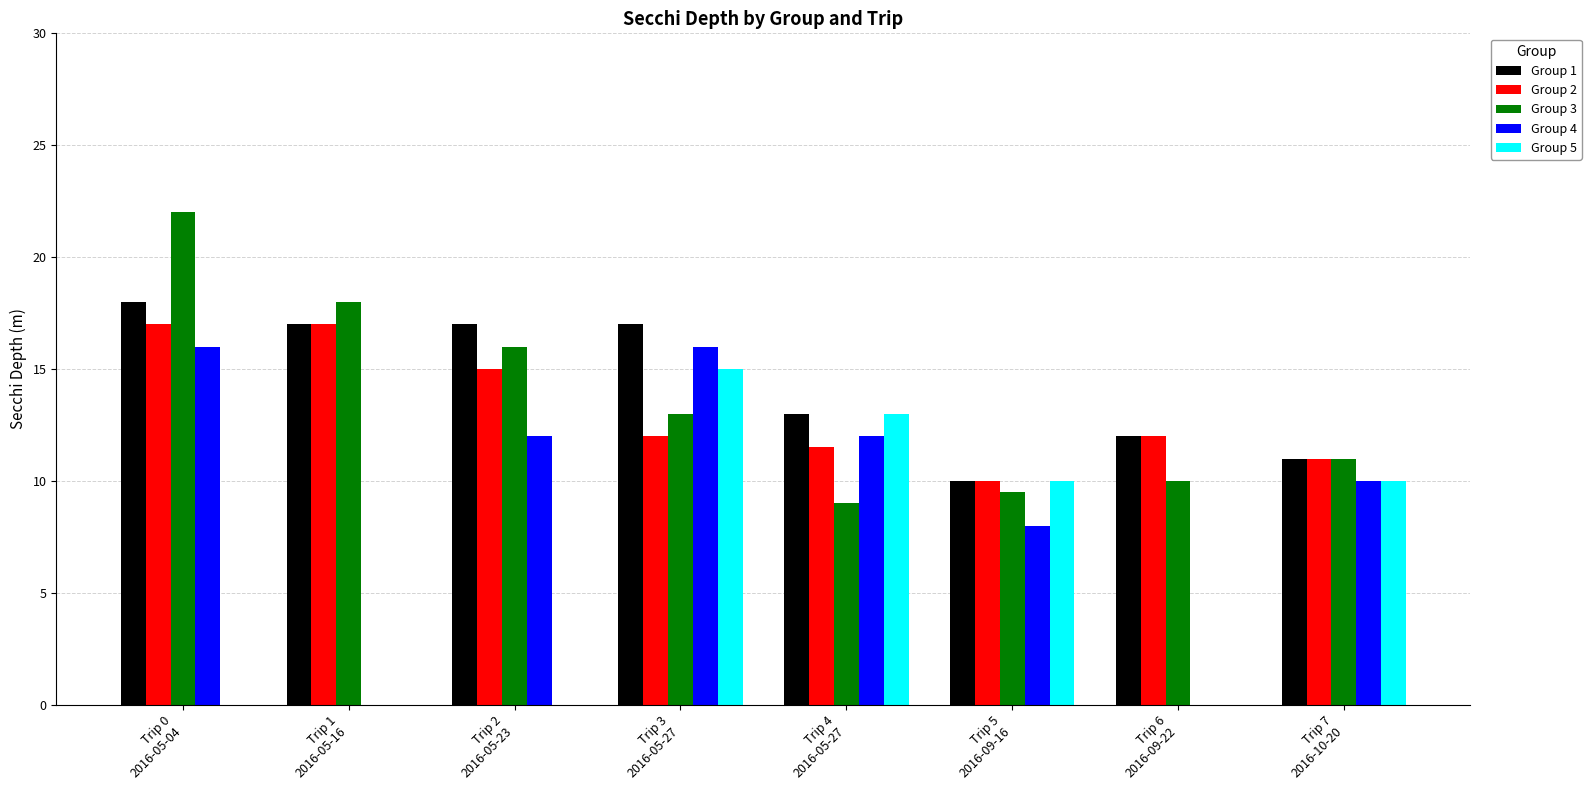

What are all the series names shown in the legend?

Group 1, Group 2, Group 3, Group 4, Group 5